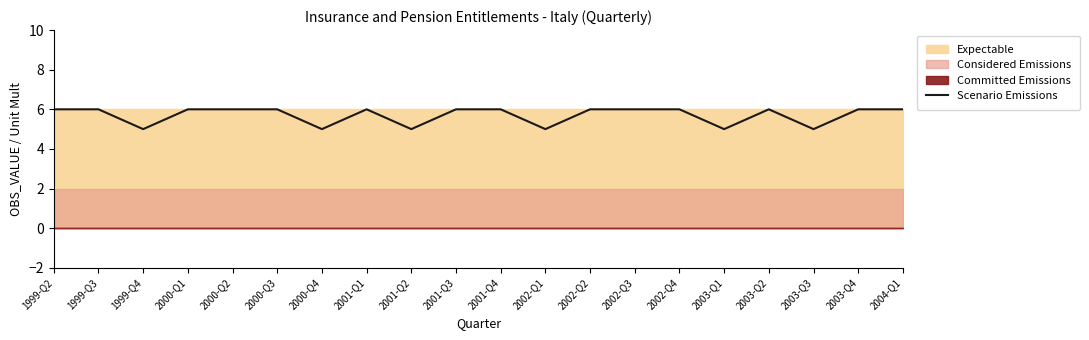

Which label corresponds to the smallest value in the chart?

1999-Q4